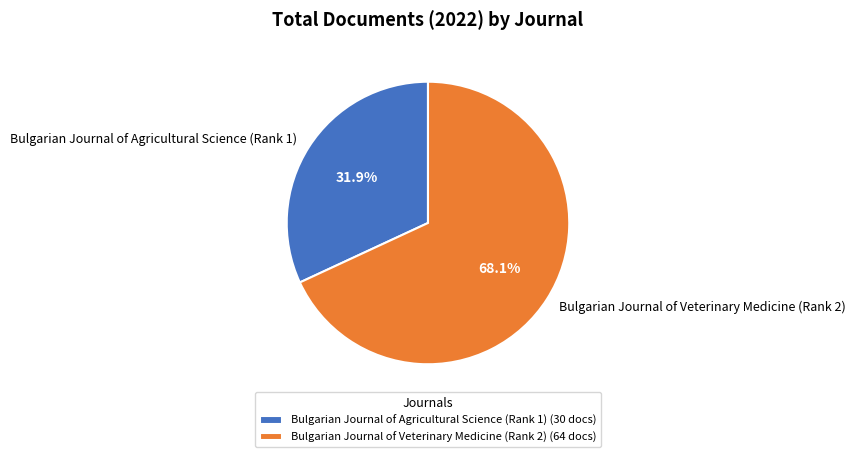

To the nearest percent, what portion does Bulgarian Journal of Veterinary Medicine (Rank 2) represent?

68%